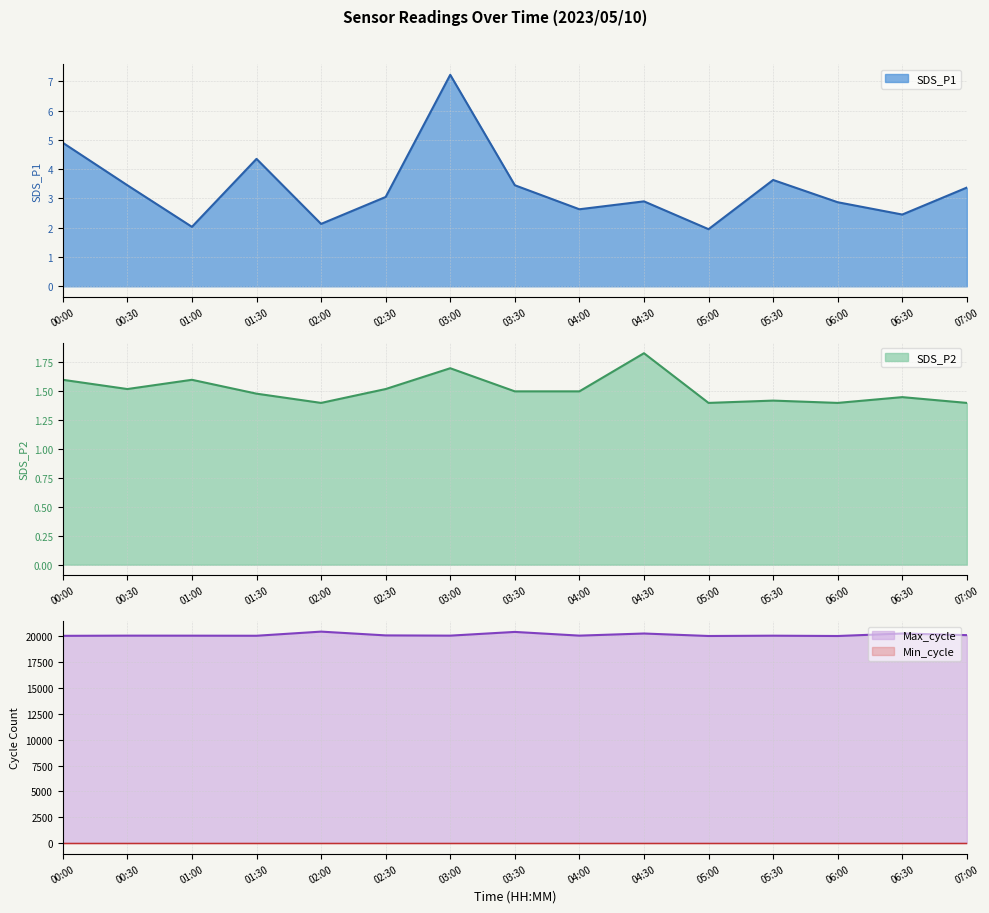

Which series has the largest range (max minus min)?

Max_cycle